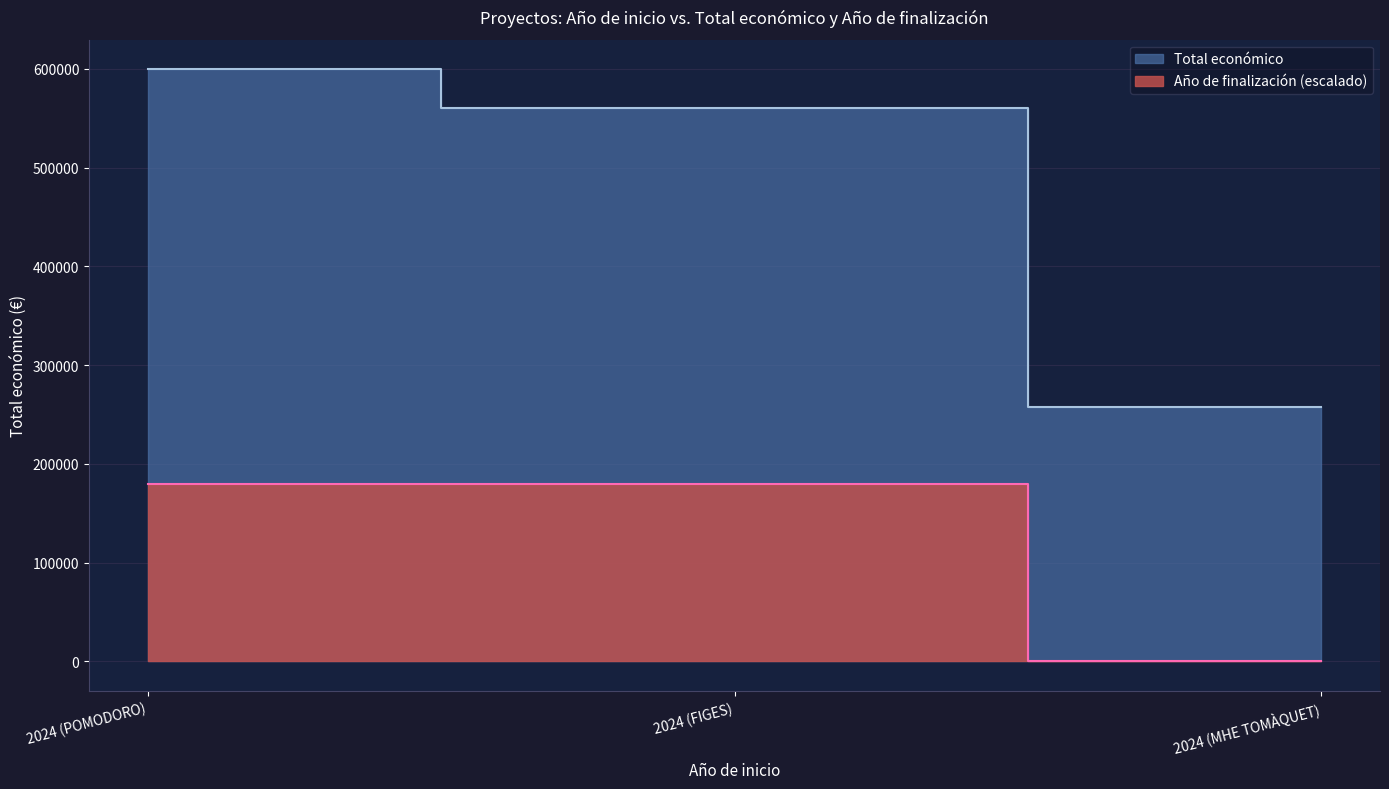

What is the difference between the highest and lowest values at 2024 (FIGES)?

380667.0